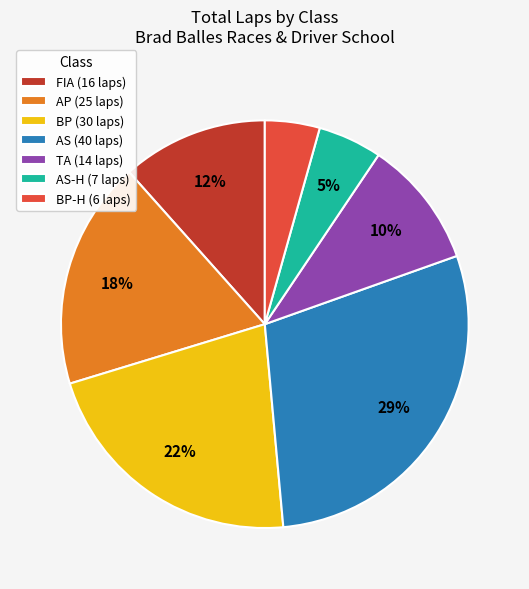

To the nearest percent, what is the average slice percentage?

14%